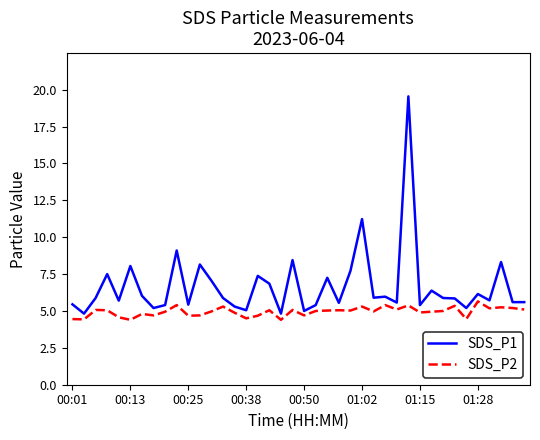

Which series has the largest range (max minus min)?

SDS_P1